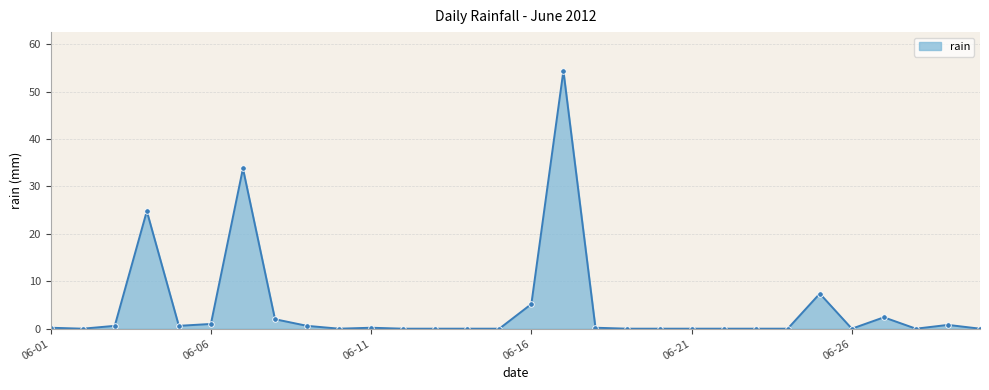

True or false: there are more than 1 points higher than both neighbors.

True